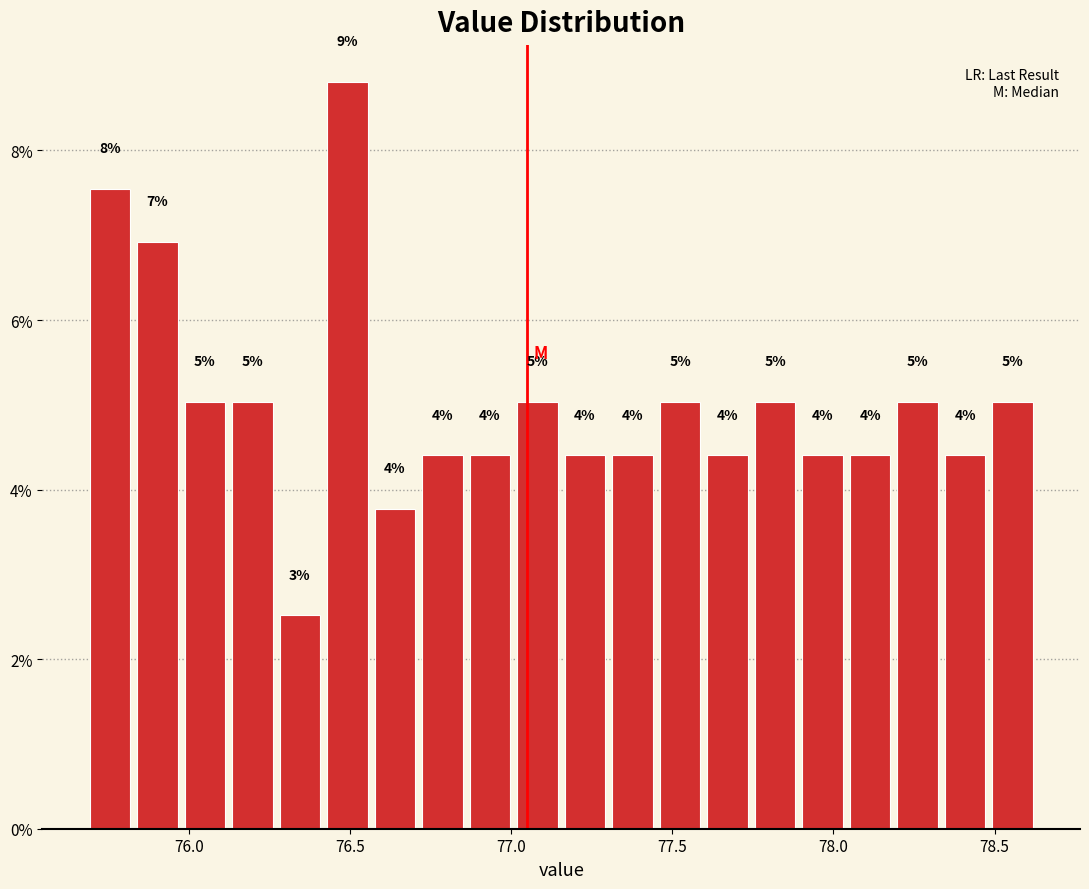

Read against the x-axis, roughly where is the centre of the tallest bar?

76.50